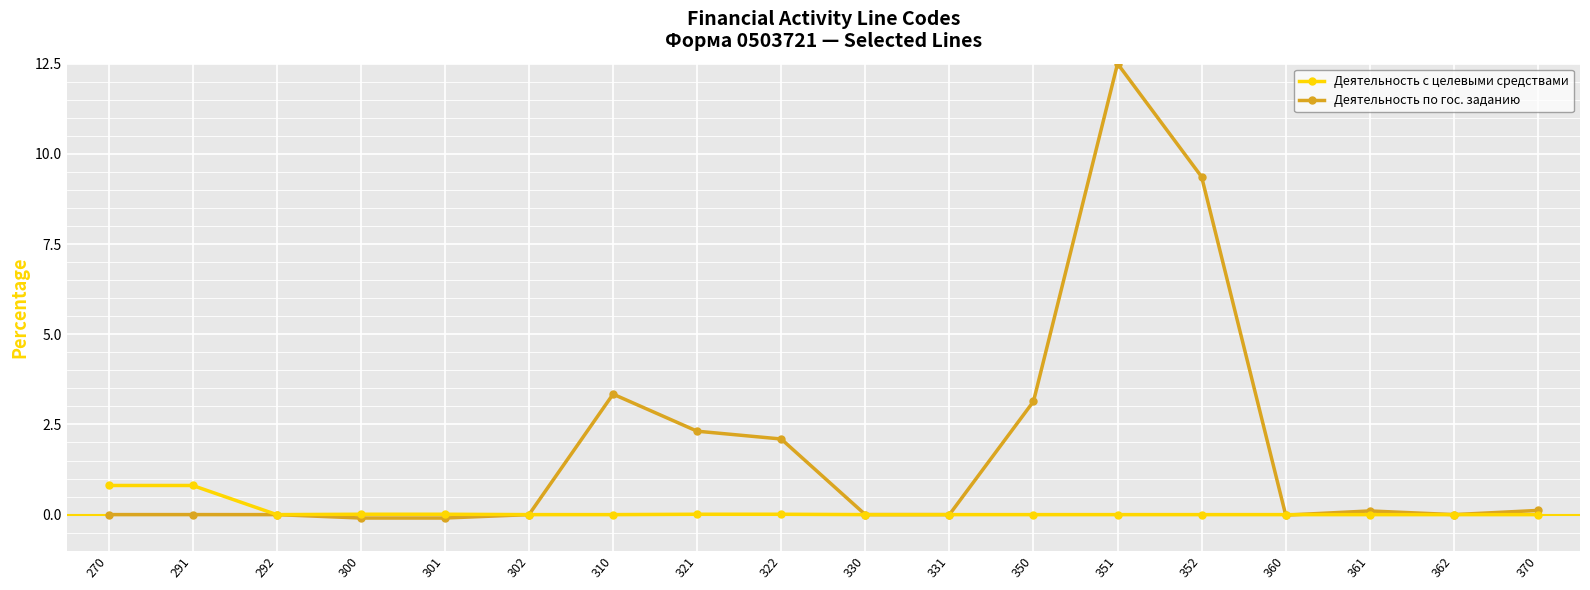

List the series in order of their overall mean, highest first.

Деятельность по гос. заданию, Деятельность с целевыми средствами